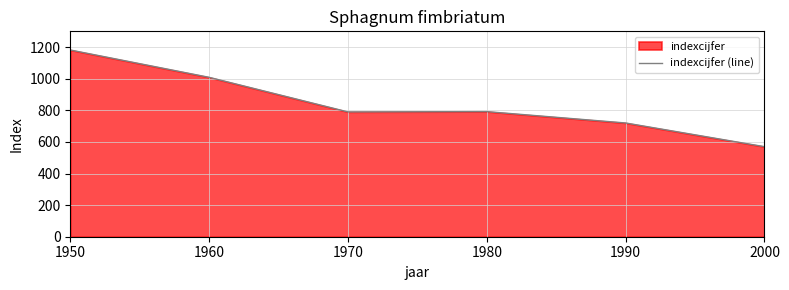

At which category does the data reach its first local peak?

1980